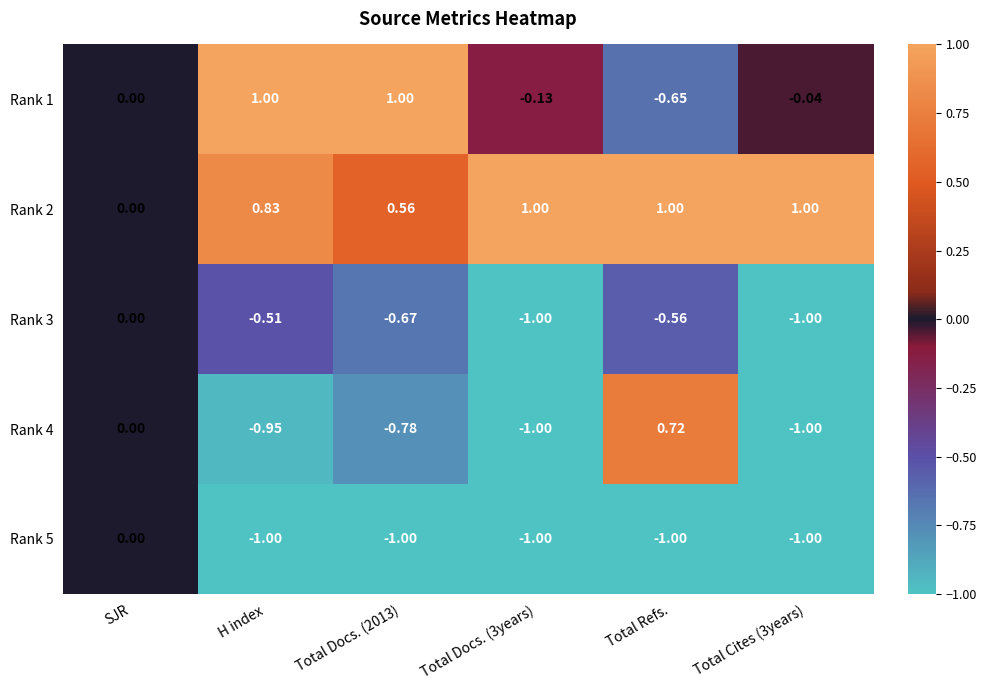

Is the value of Rank 4 at Total Docs. (2013) greater than the value of Rank 3 at H index?

No